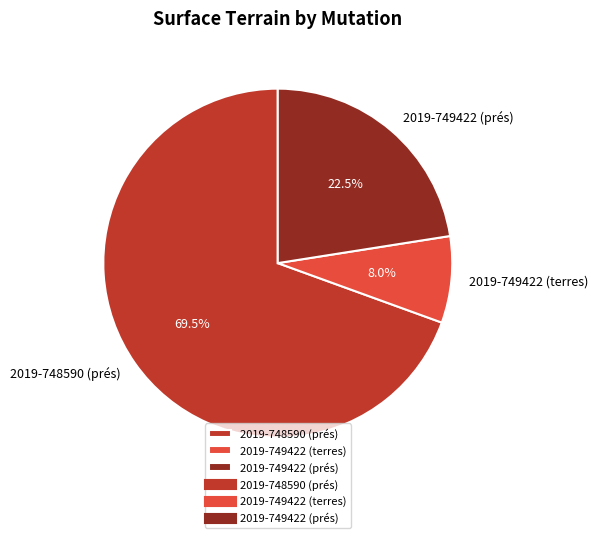

Combined, do 2019-748590 (prés) and 2019-749422 (prés) account for over 50%?

Yes